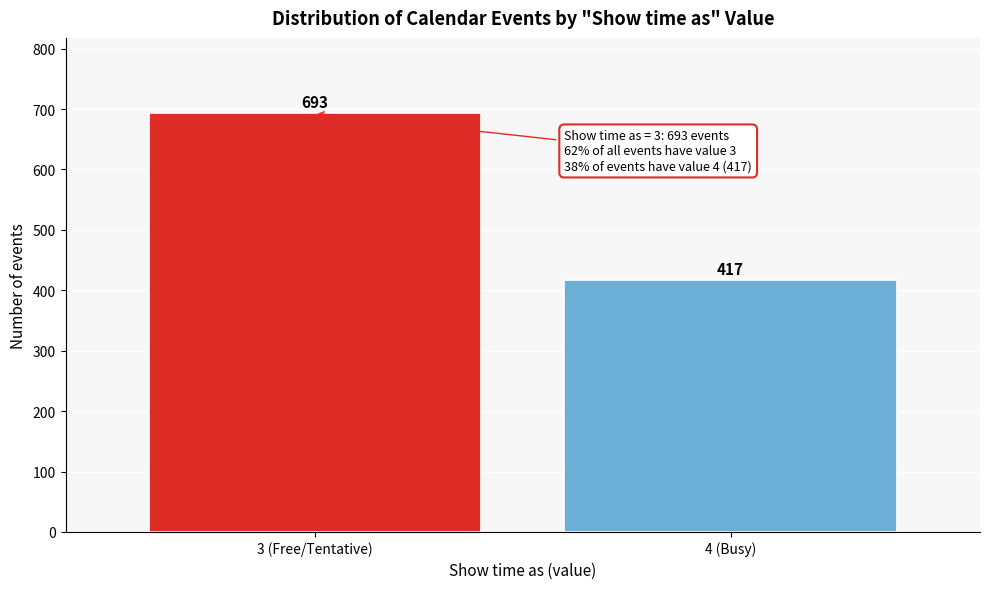

Reading right to left, list all the values displayed in this chart.

4 (Busy)=417	3 (Free/Tentative)=693